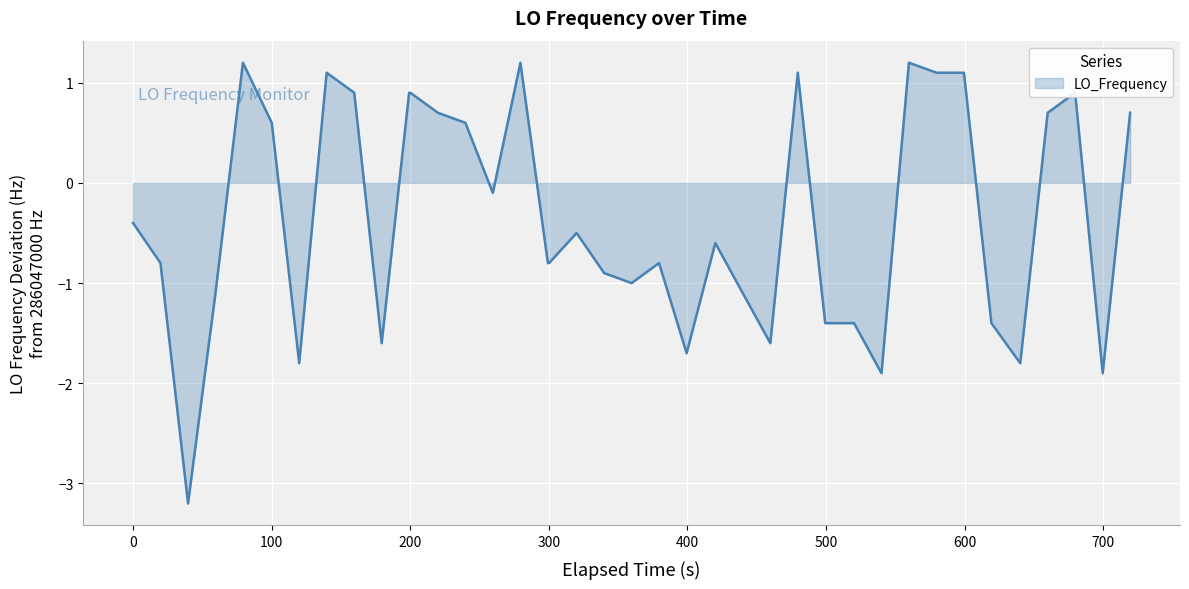

How many positive values are there?

16